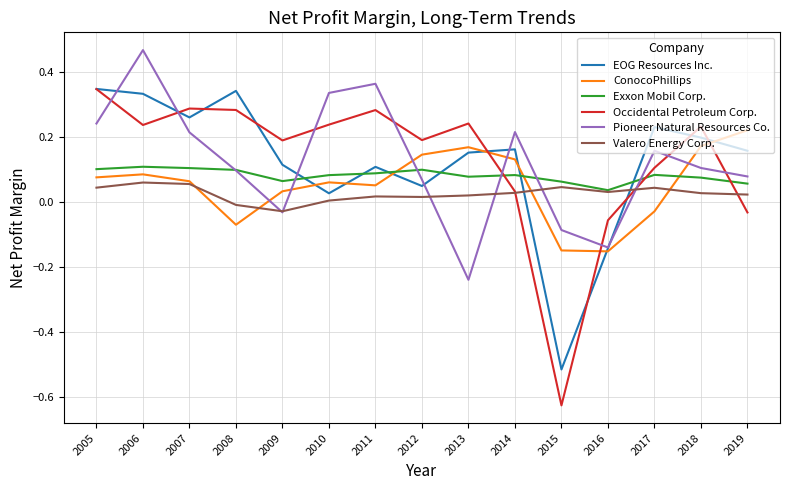

How many distinct data groups are displayed?

6